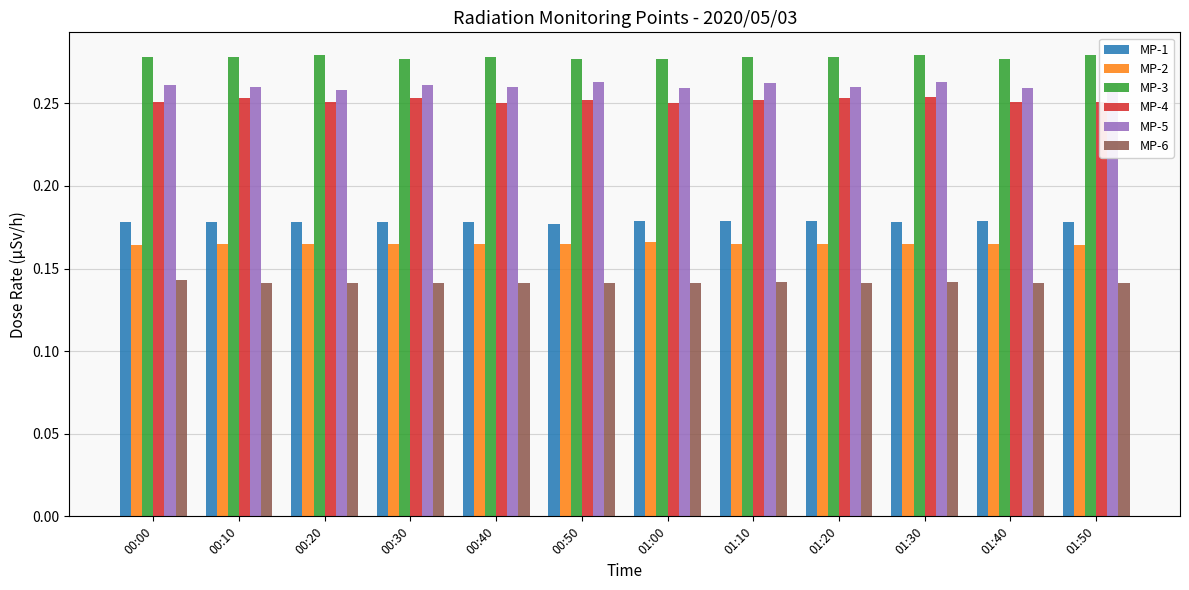

Count the number of data series in this chart.

6